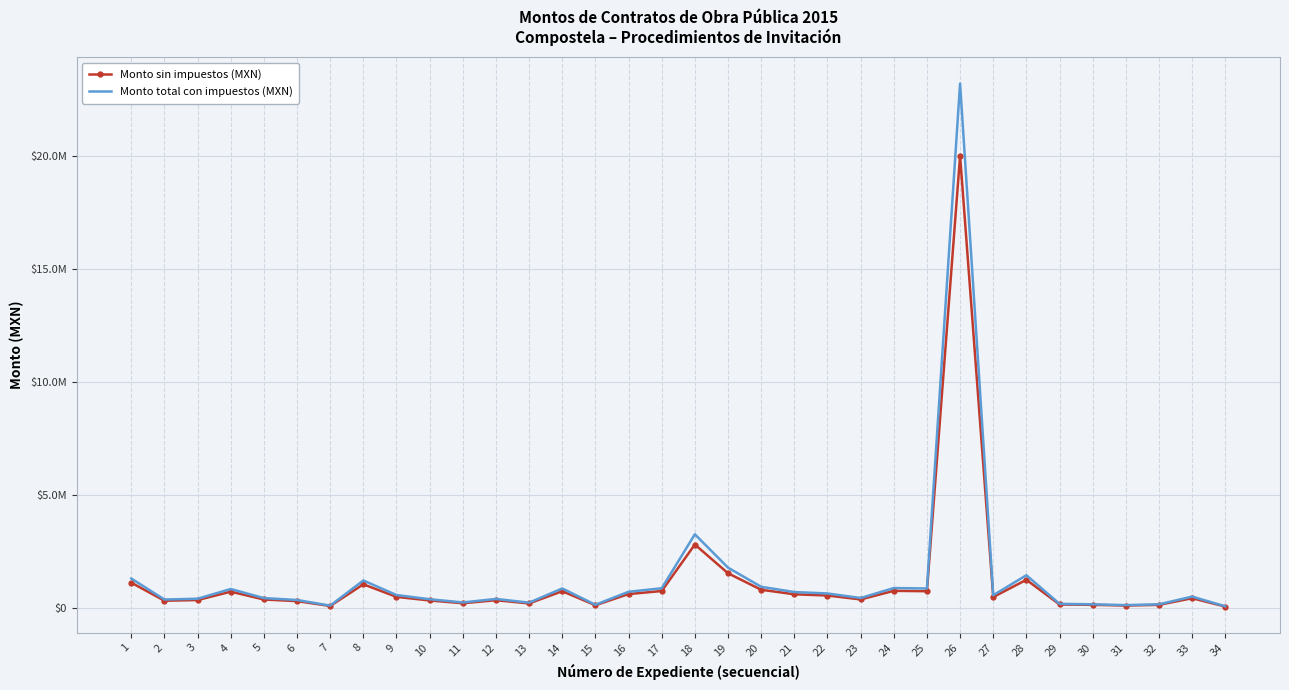

What are all the series names shown in the legend?

Monto sin impuestos (MXN), Monto total con impuestos (MXN)